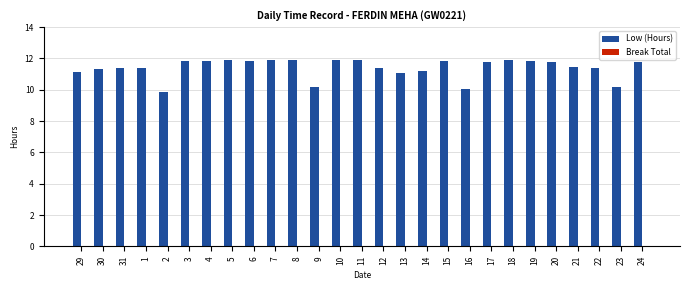

What is the sum of the values at 21 and 24?

23.2